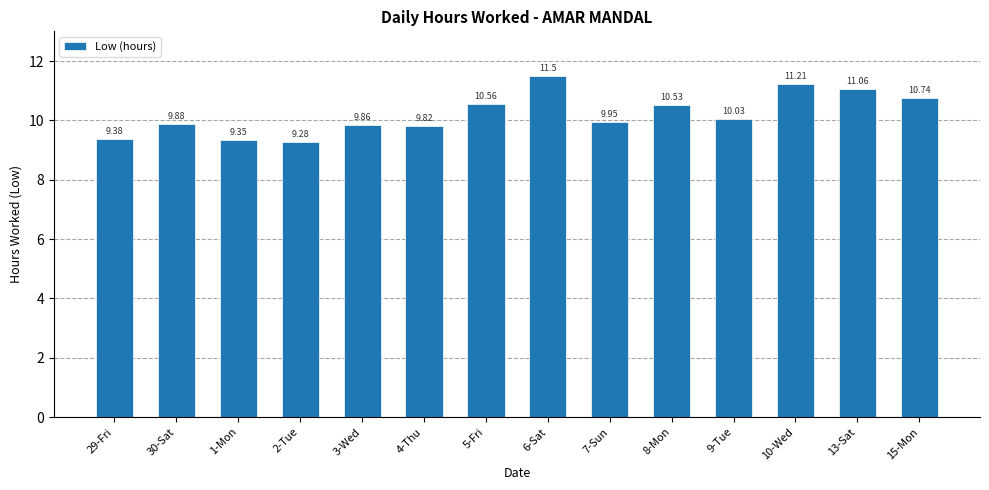

Rank the categories by value from highest to lowest.

6-Sat, 10-Wed, 13-Sat, 15-Mon, 5-Fri, 8-Mon, 9-Tue, 7-Sun, 30-Sat, 3-Wed, 4-Thu, 29-Fri, 1-Mon, 2-Tue